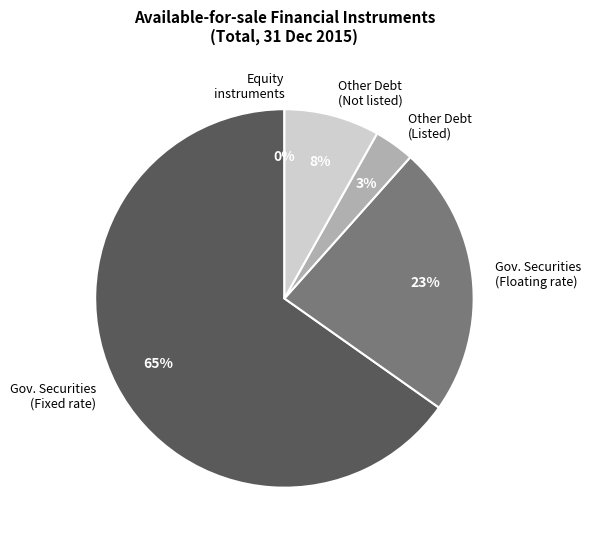

Which slice is the largest?

Gov. Securities (Fixed rate)